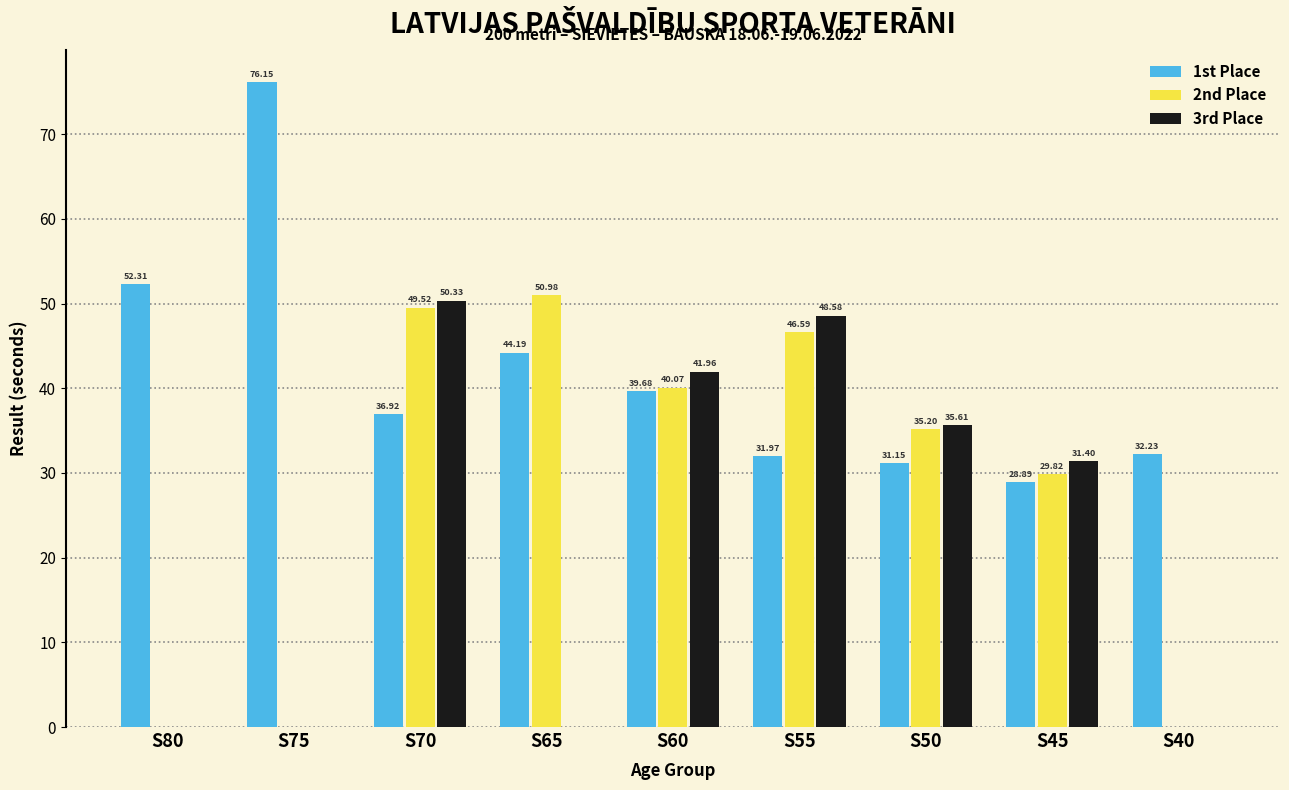

Between S70 and S55, which series saw the biggest shift?

1st Place